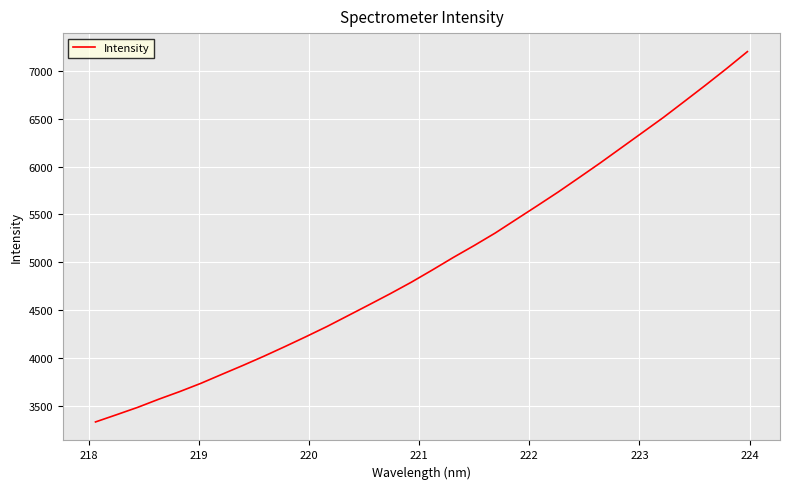

What is the maximum value shown in the chart?

7203.2